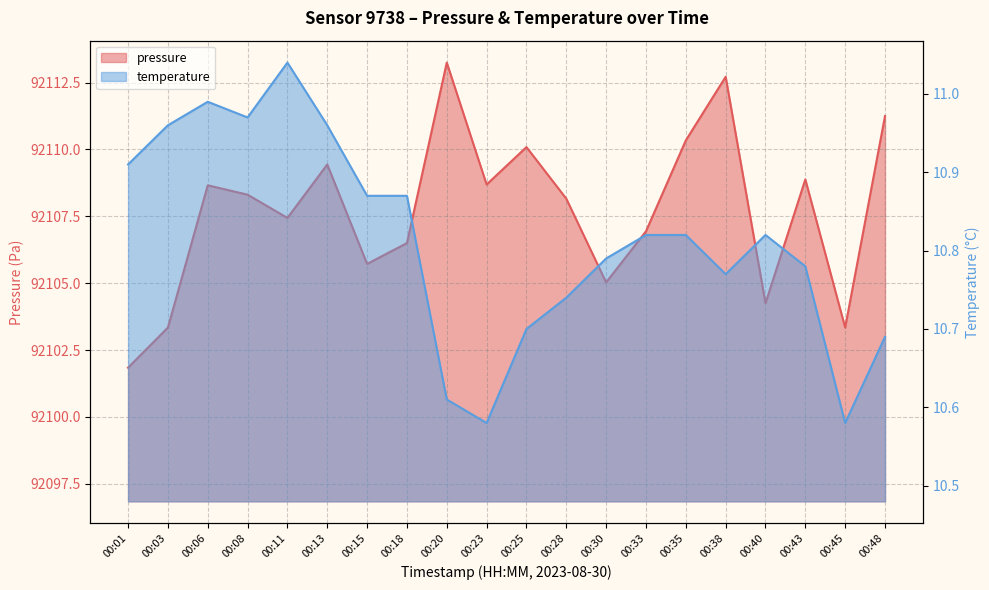

At which category does the chart reach its minimum across all series?

00:23